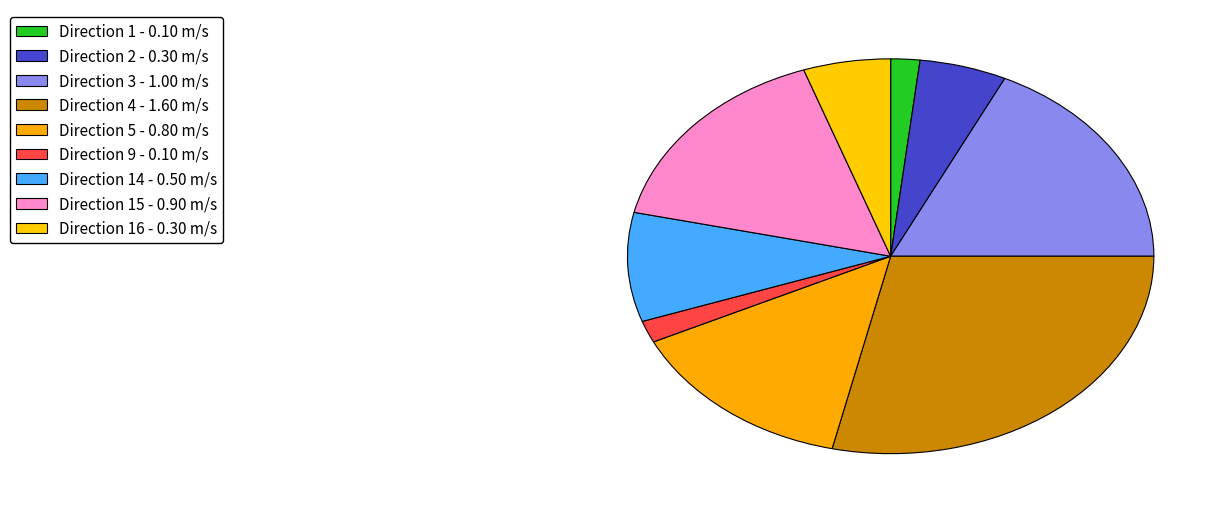

To the nearest percent, what is the average slice percentage?

11%